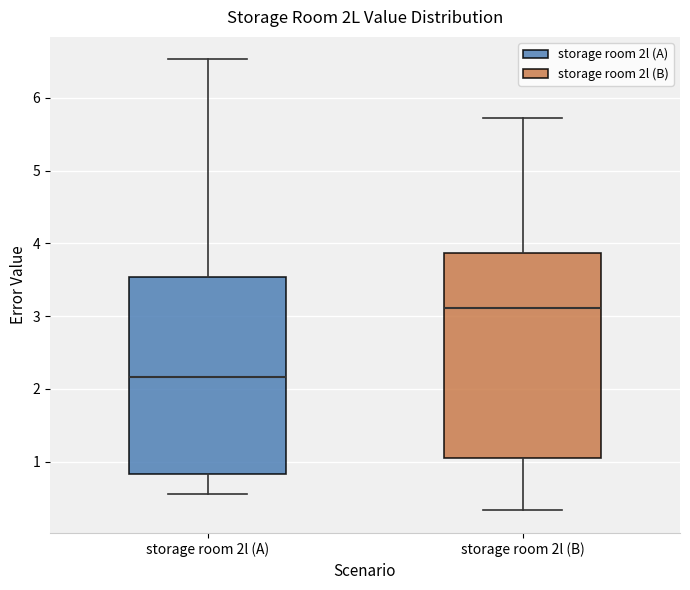

Reading left to right, transcribe this box plot: for each box, give where its median line is, the range the box spans, and where its two whiskers end, as read against the y-axis. The values are not printed on the chart, so give them approximately, as read against the axis.

storage room 2l (A): median 2.2, box 0.8 to 3.5, whiskers 0.6 to 6.5
storage room 2l (B): median 3.1, box 1.1 to 3.9, whiskers 0.3 to 5.7